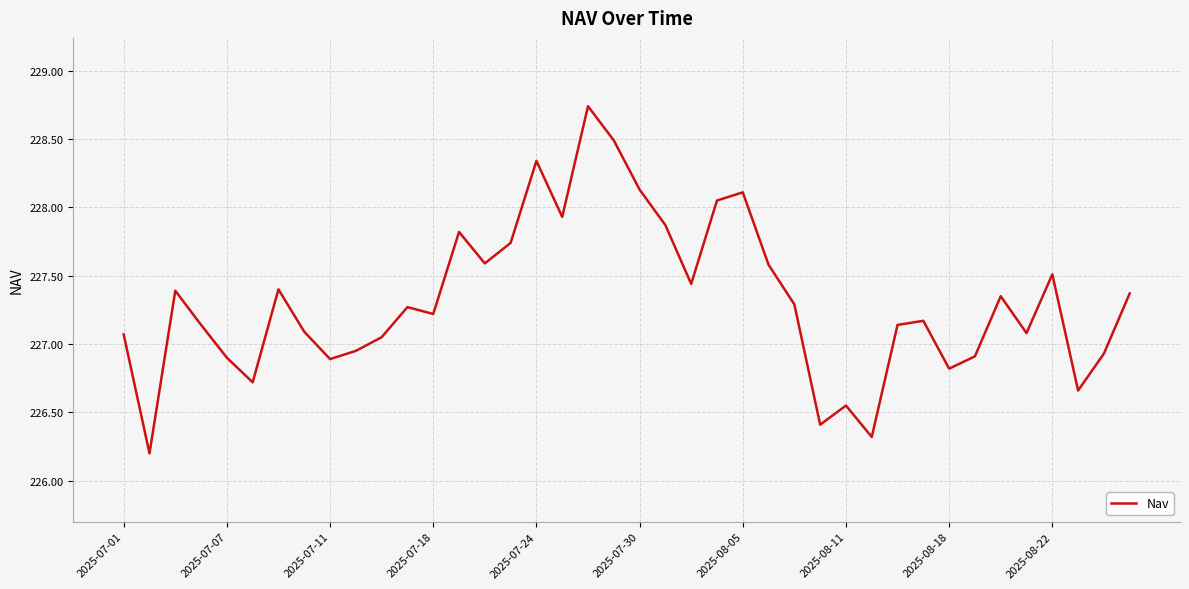

How many values are below 227?

12